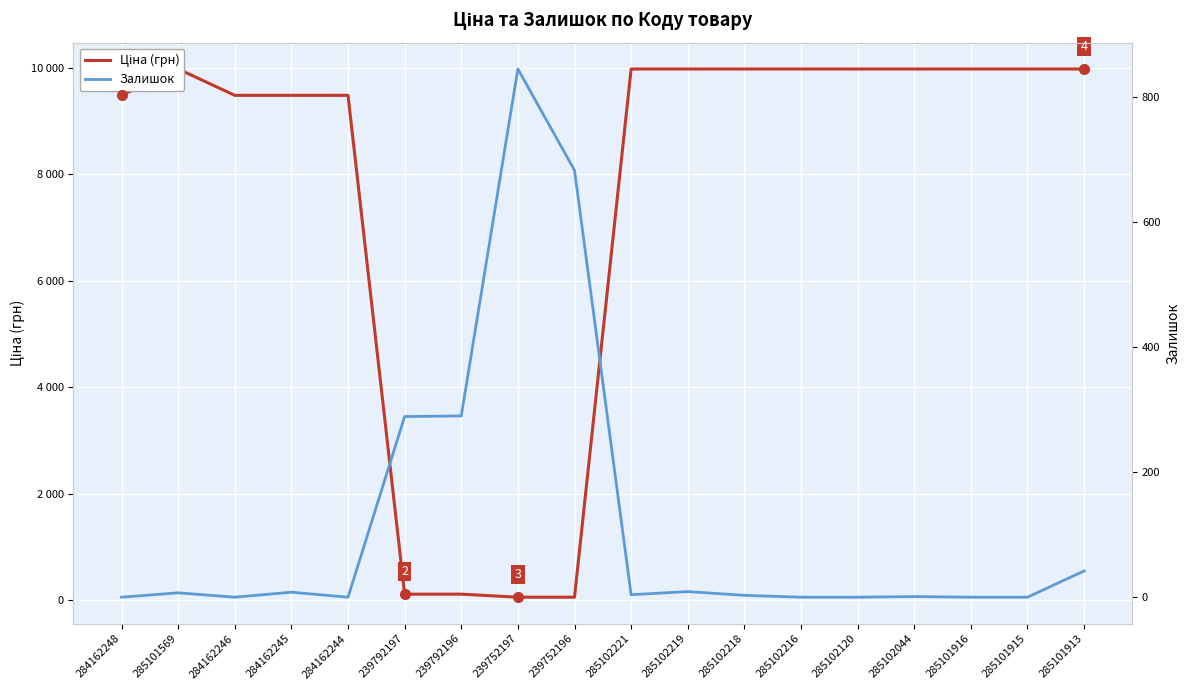

Count the number of data series in this chart.

2